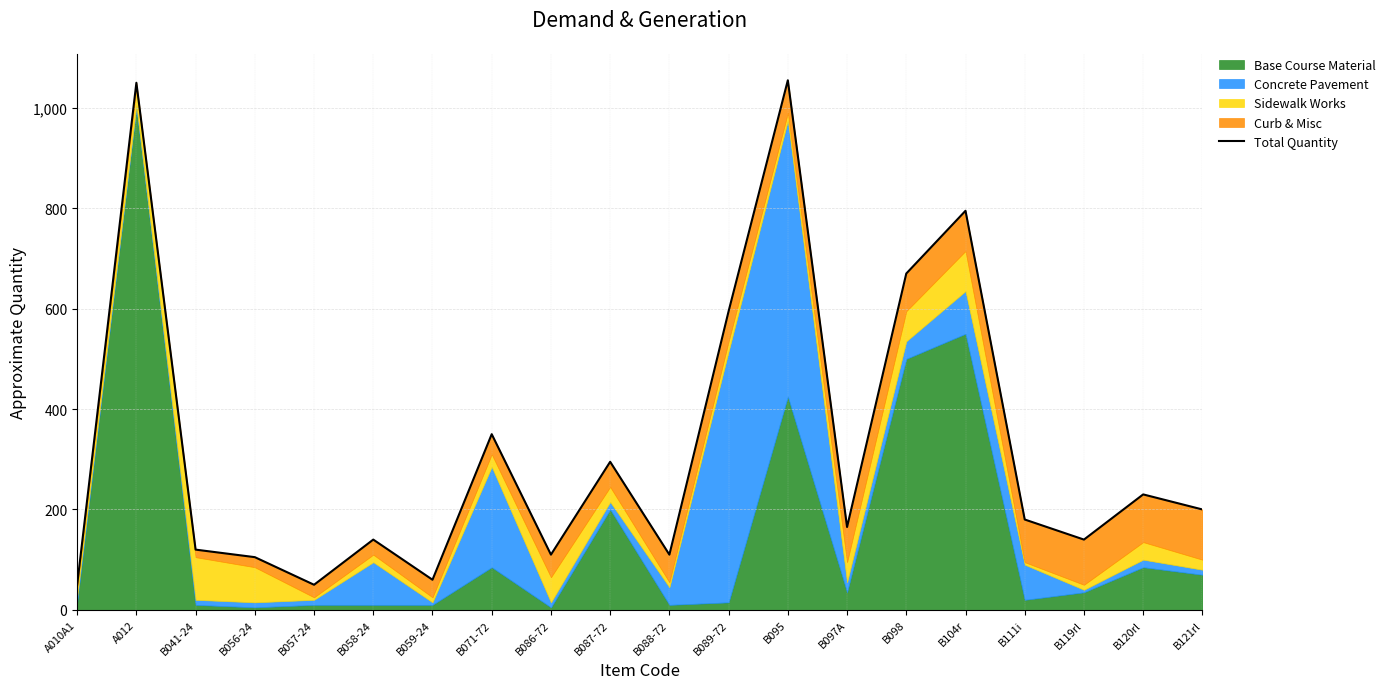

The chart shows a value of 219 at B097A. True or false?

False